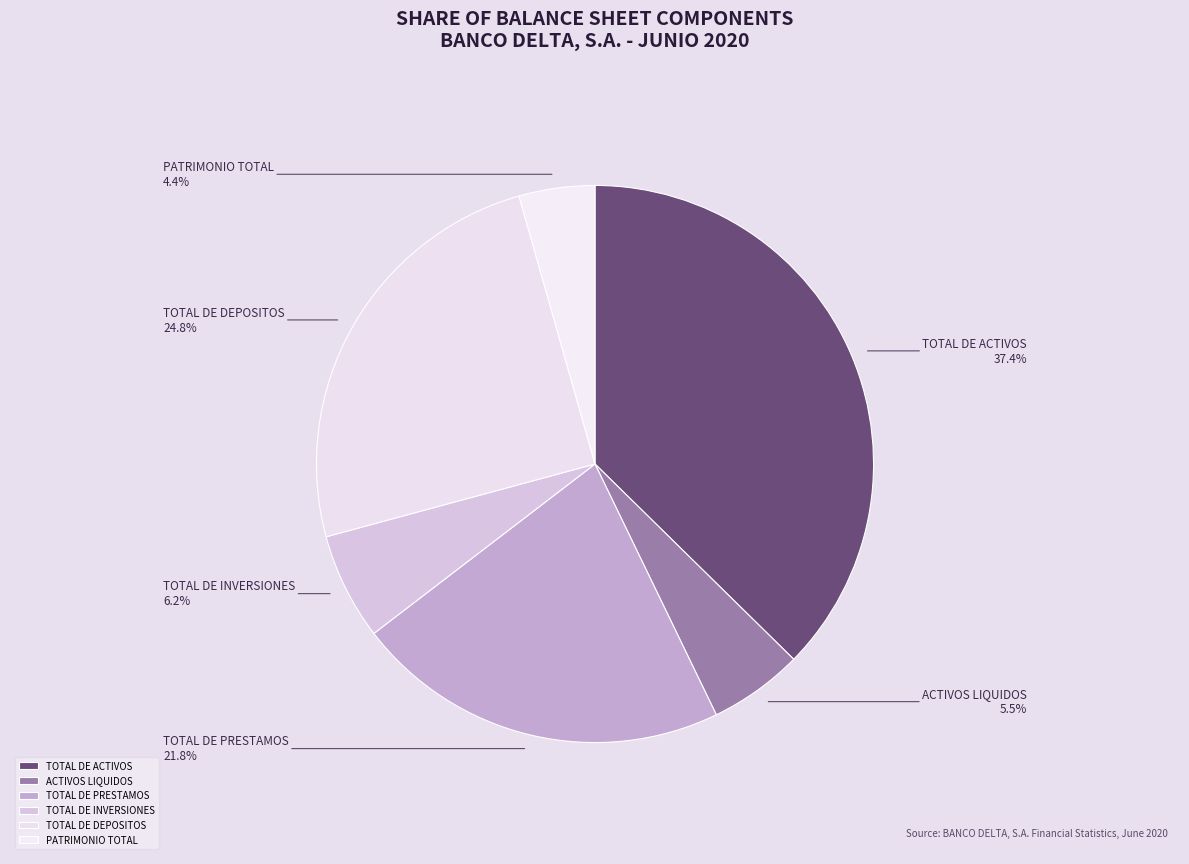

How many segments does this pie chart have?

6